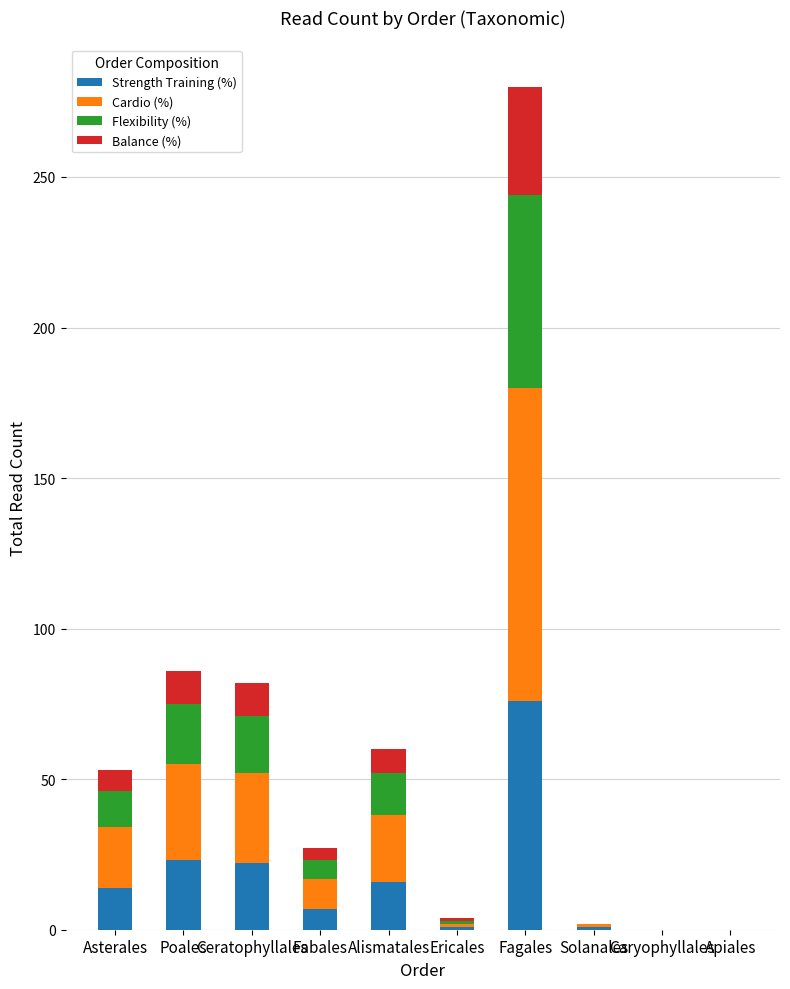

At which category is the sum across all series the highest?

Fagales